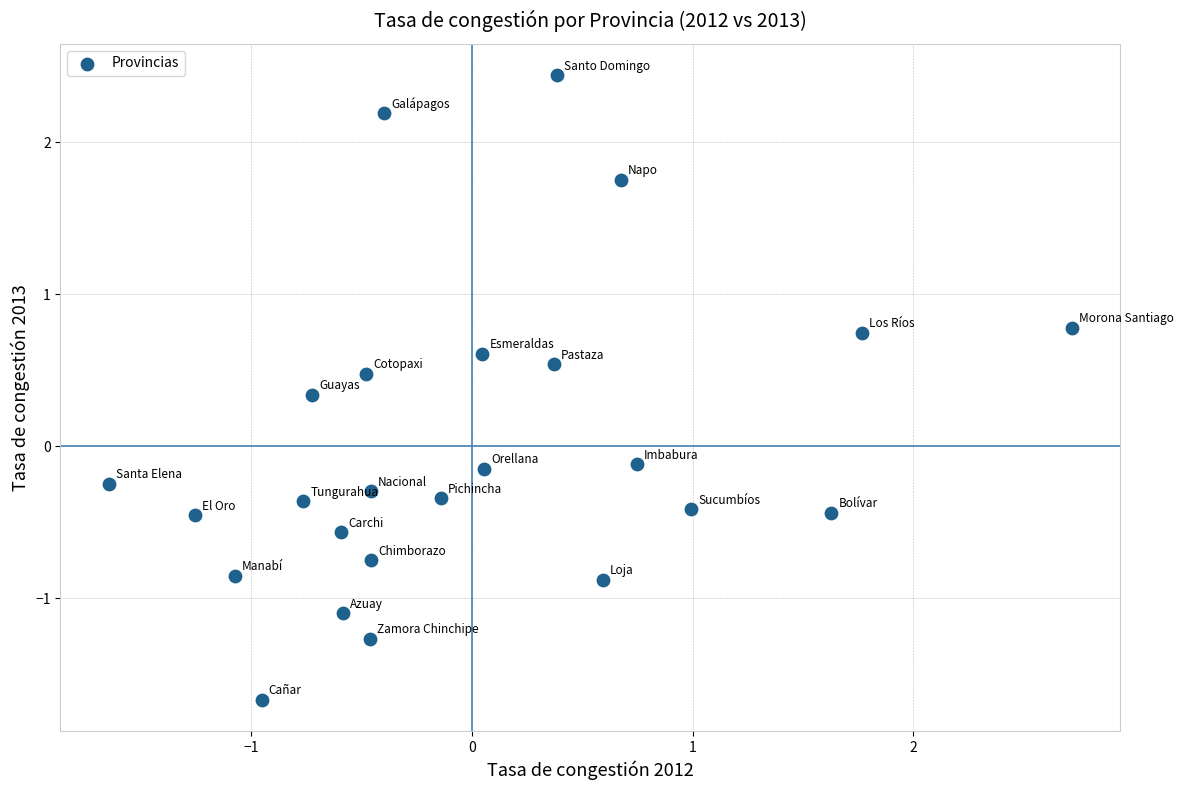

What is the range of X values (max minus min)?

4.4